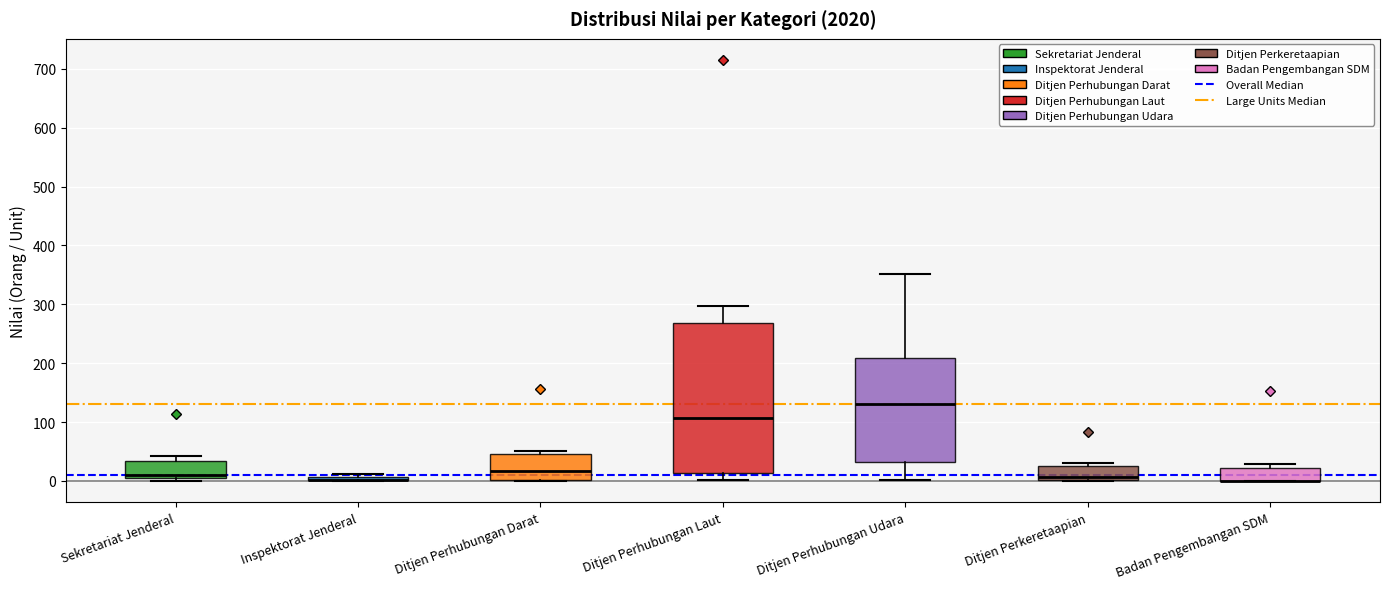

Where is the upper edge of the box for Ditjen Perkeretaapian on the y-axis? The values are not printed on the chart, so give them approximately, as read against the axis.

30